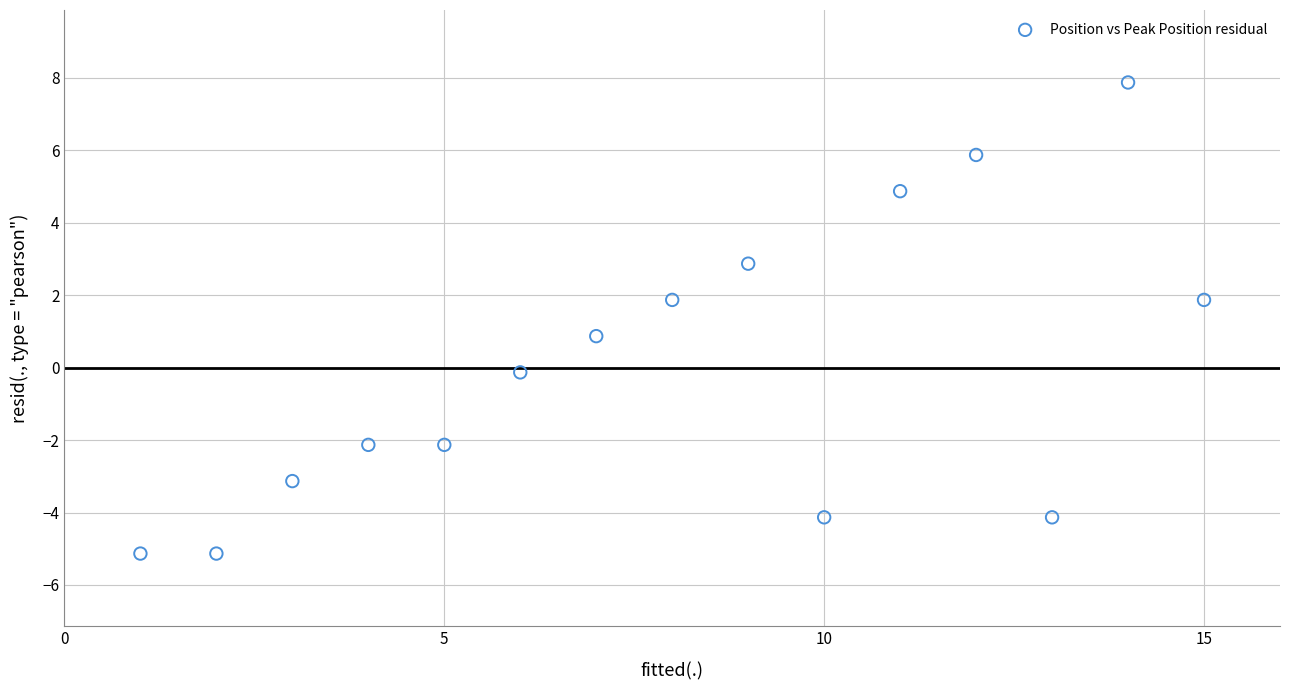

What is the range of X values (max minus min)?

14.0